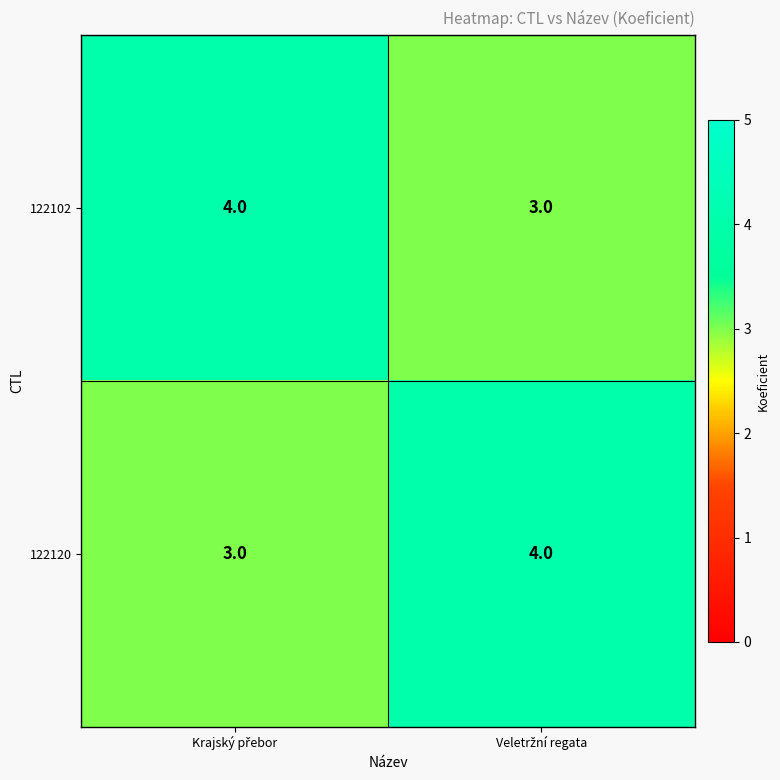

What is the average value of the 122102 series?

4